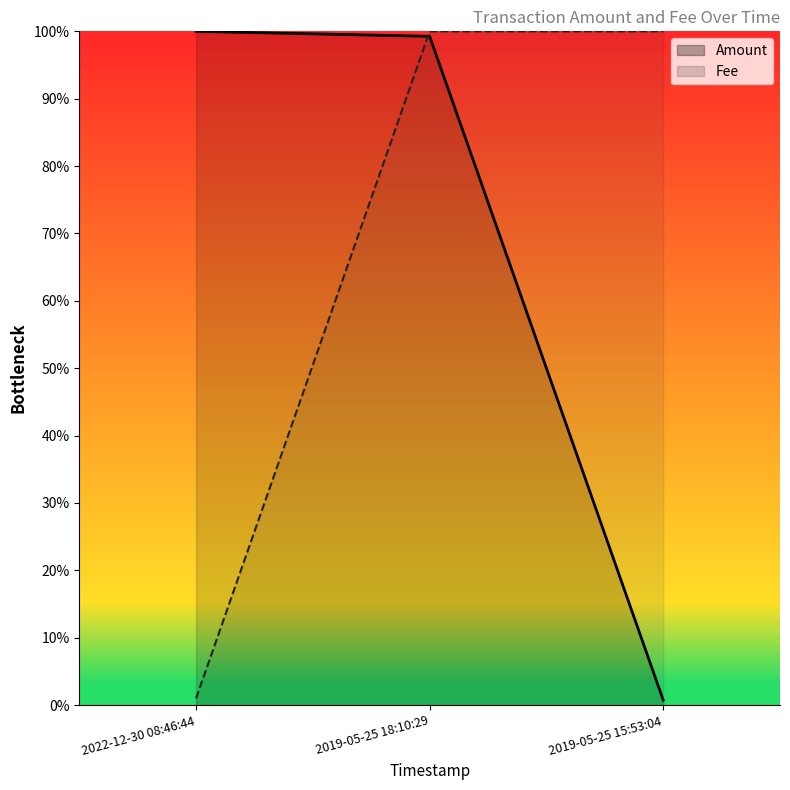

What is the approximate value of Amount at 2019-05-25 15:53:04?

0.7